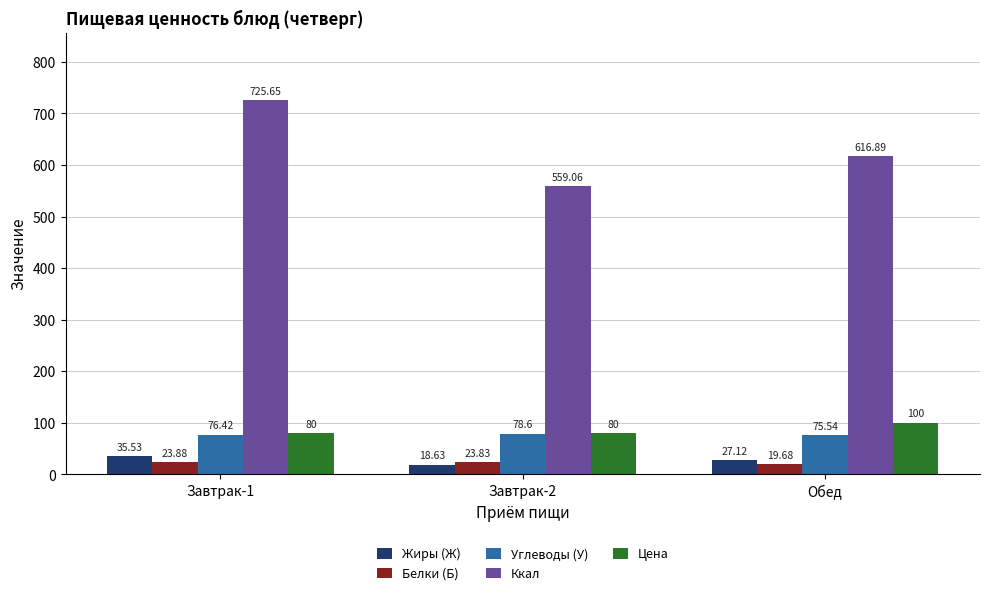

What is the total value across all series at Обед?

839.2